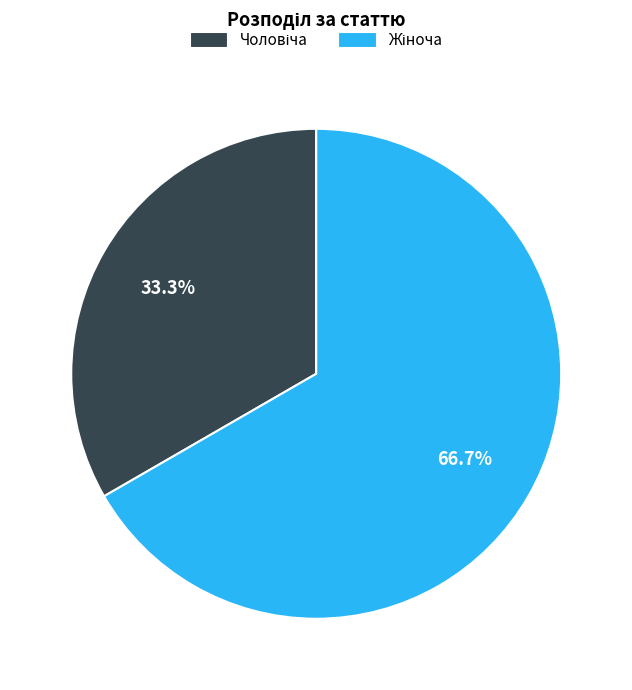

Does any single category account for the majority?

Yes